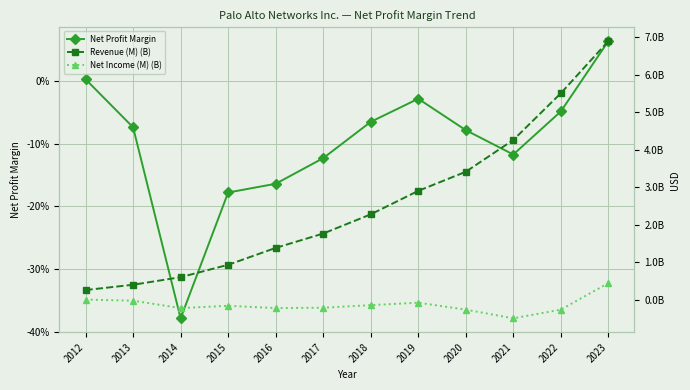

Is this an area chart (filled region under the line)?

No